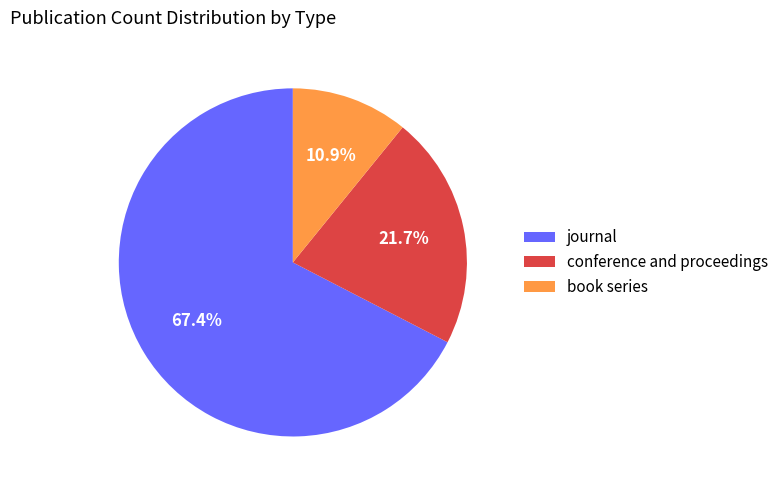

Rank the categories by value from highest to lowest.

journal, conference and proceedings, book series